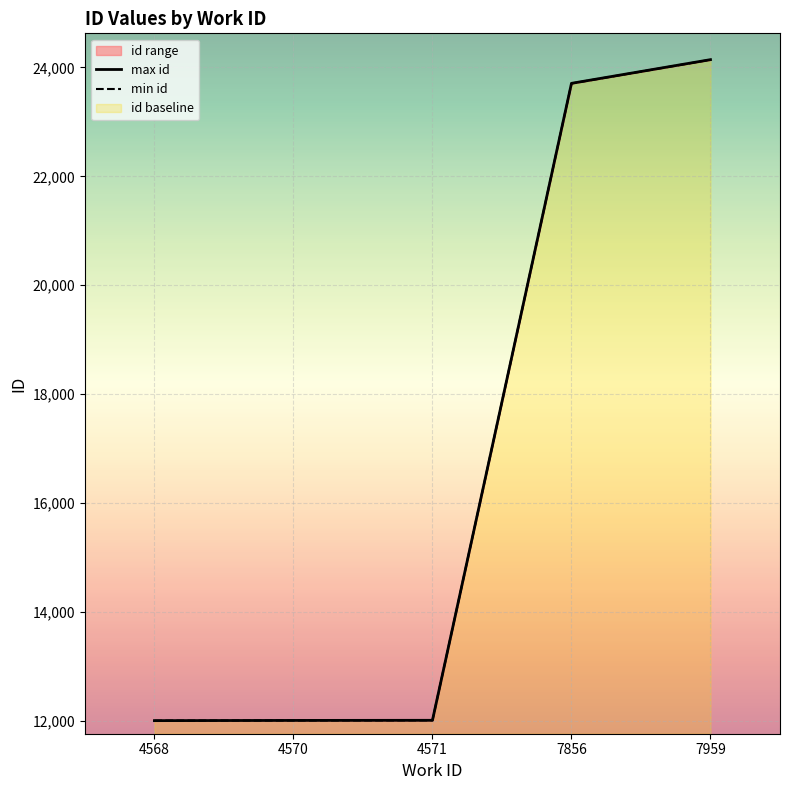

At 7959, list the series in order from smallest to largest.

min id, max id